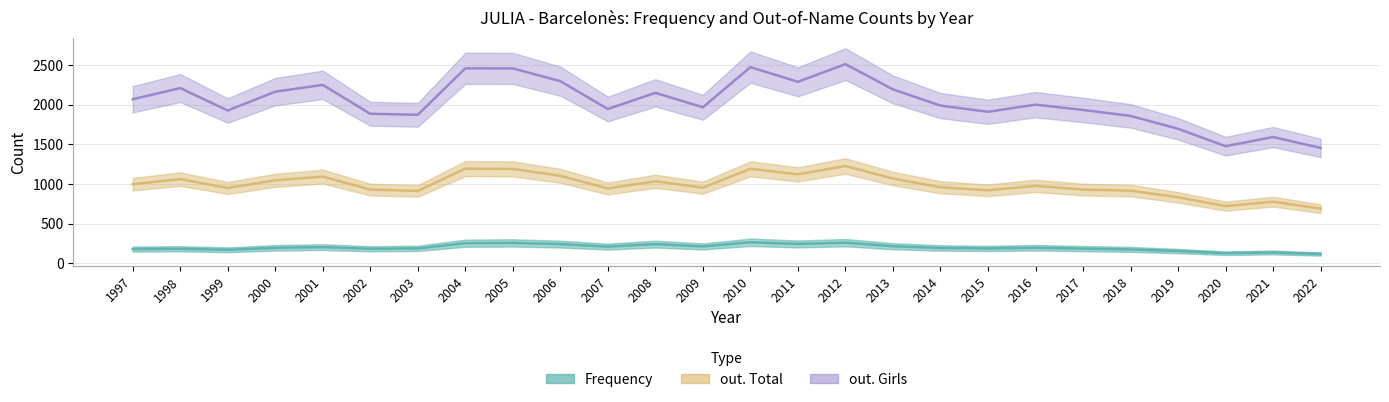

List the series in order of their overall mean, highest first.

out. Girls, out. Total, Frequency